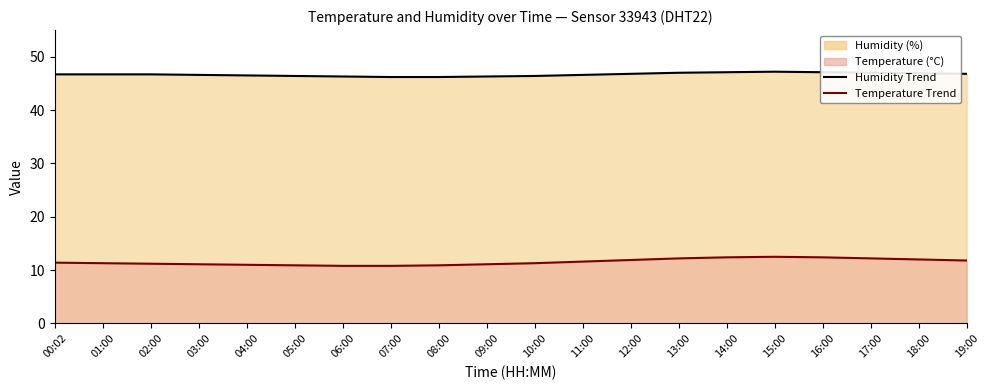

Rank the categories by Temperature Trend value from highest to lowest.

15:00, 14:00, 16:00, 13:00, 17:00, 18:00, 12:00, 19:00, 11:00, 00:02, 01:00, 10:00, 02:00, 03:00, 09:00, 04:00, 05:00, 08:00, 06:00, 07:00